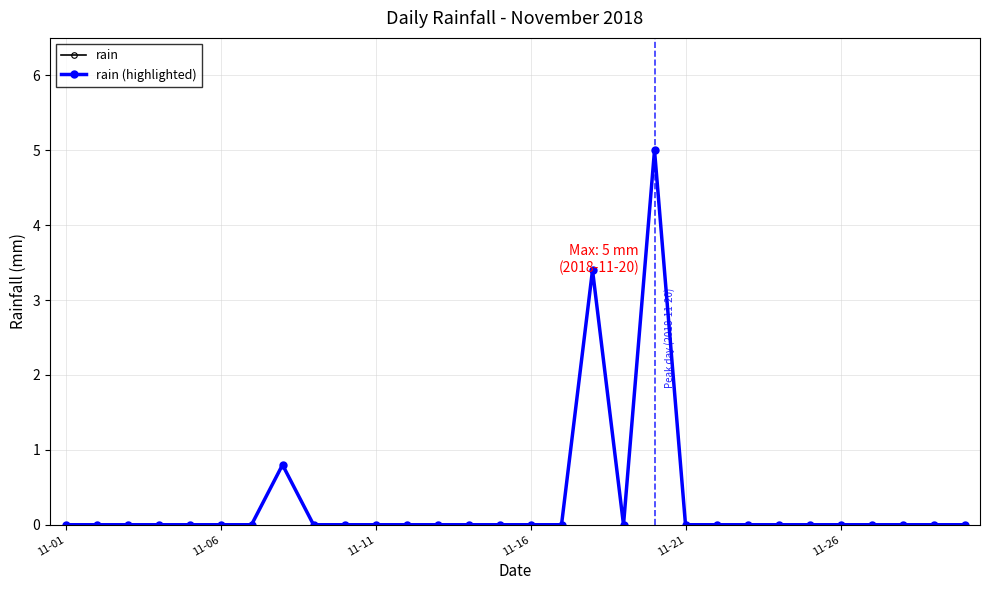

Reading left to right, list all the values displayed in this chart.

rain: 0.0	0.0	0.0	0.0	0.0	0.0	0.0	0.8	0.0	0.0	0.0	0.0	0.0	0.0	0.0	0.0	0.0	3.4	0.0	5.0	0.0	0.0	0.0	0.0	0.0	0.0	0.0	0.0	0.0	0.0
rain (highlighted): 0.0	0.0	0.0	0.0	0.0	0.0	0.0	0.8	0.0	0.0	0.0	0.0	0.0	0.0	0.0	0.0	0.0	3.4	0.0	5.0	0.0	0.0	0.0	0.0	0.0	0.0	0.0	0.0	0.0	0.0